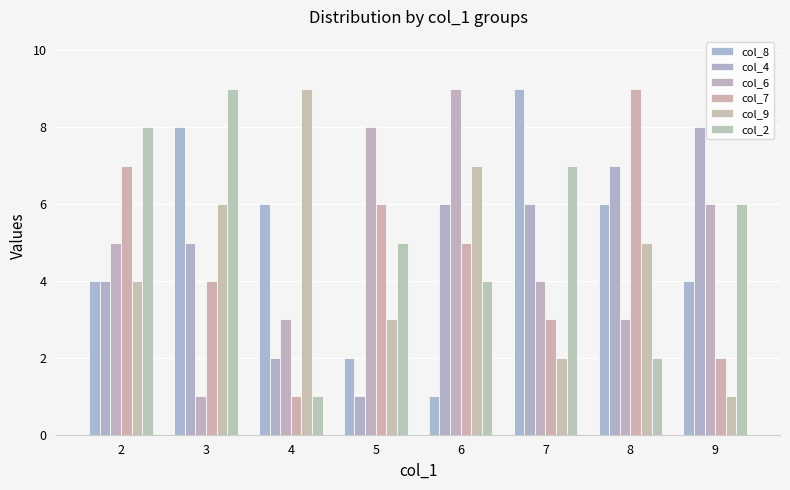

How many values in the col_4 series are below 6?

4